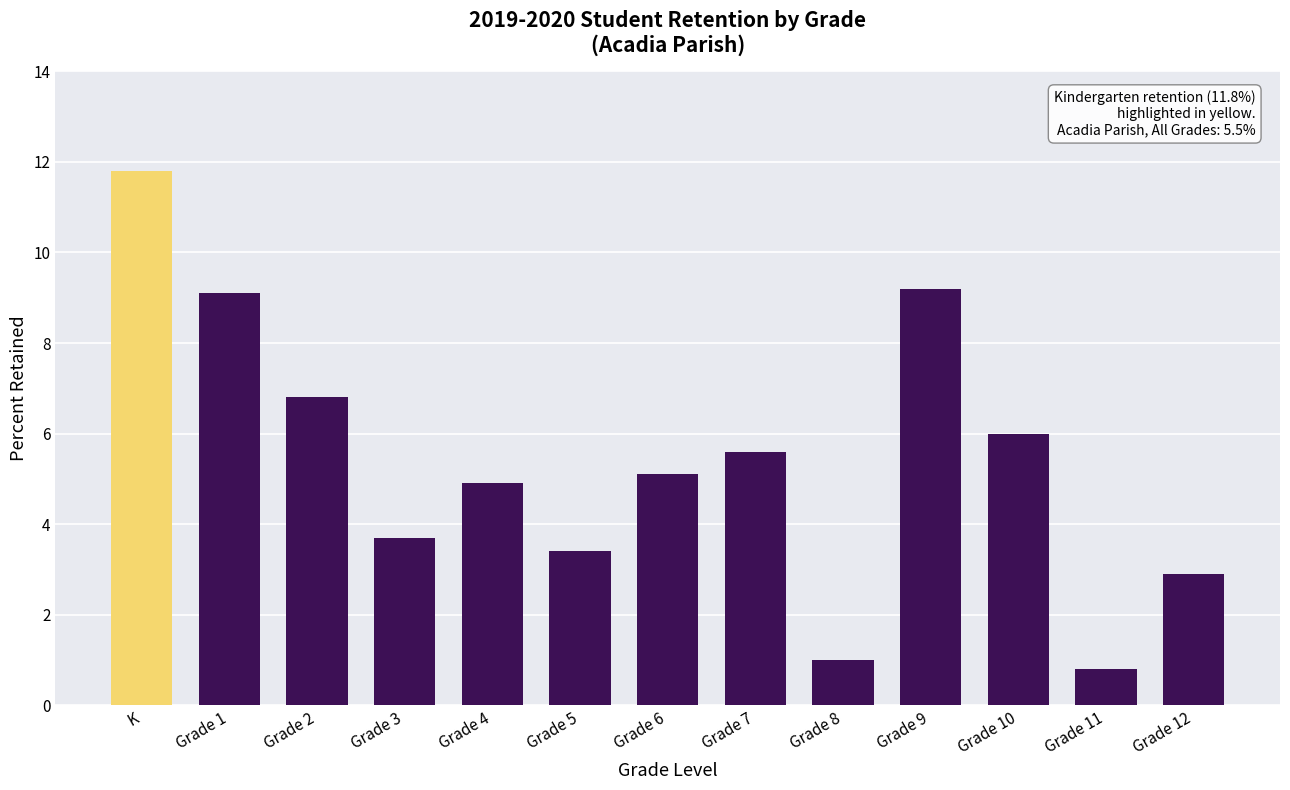

What is the value of the 12th bar from the left?

0.8